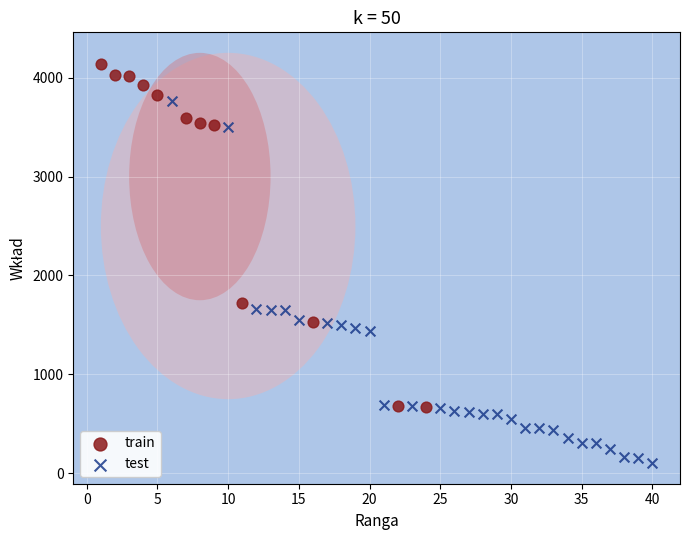

Which series contains the lowest Y value?

test